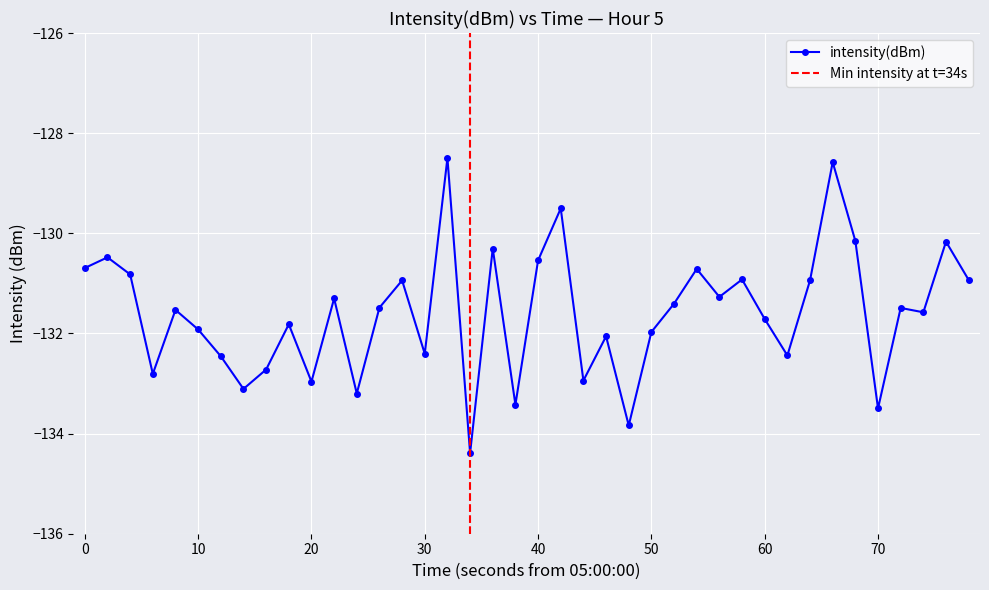

True or false: intensity(dBm) has a value of -206.7 at 60.

False